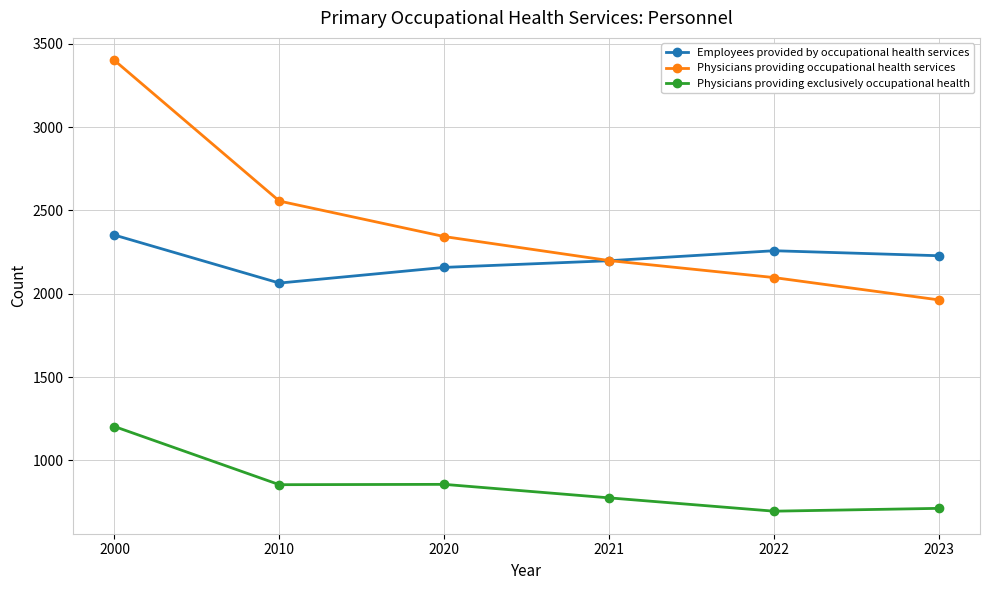

Which series has the largest total across all categories?

Physicians providing occupational health services